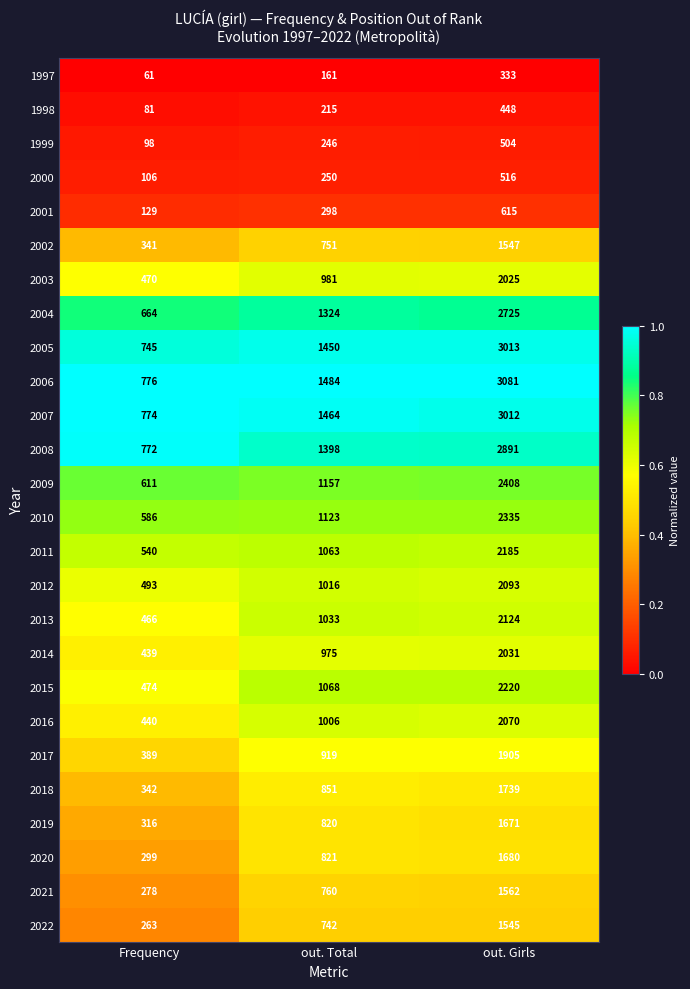

Is it true that 2006 equals 817 at out. Girls?

False